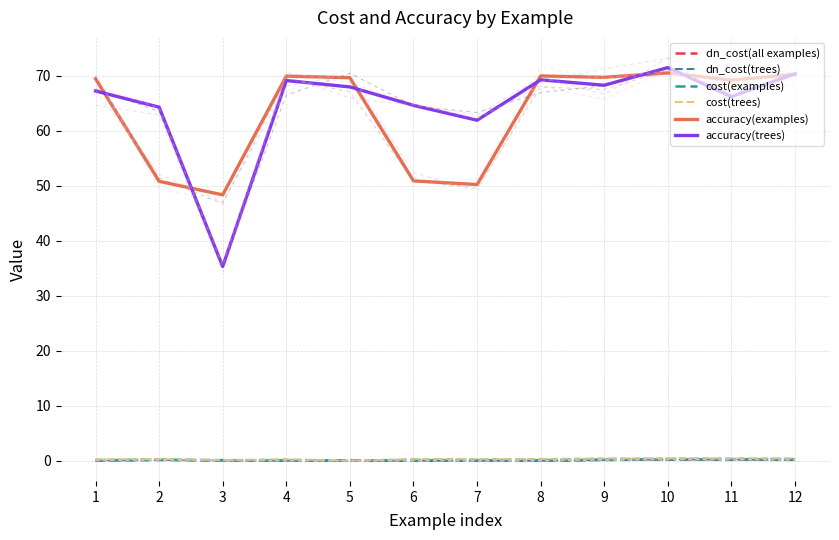

Which series has the largest range (max minus min)?

accuracy(trees)